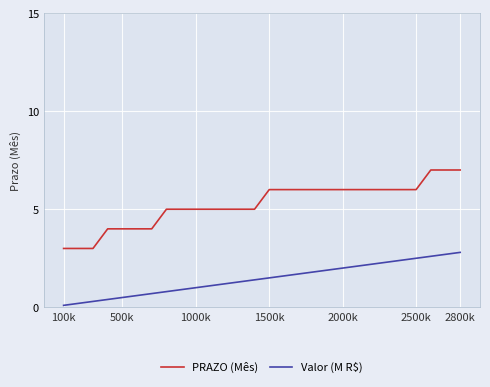

Count the PRAZO (Mês) values in the range 5 to 6.

18